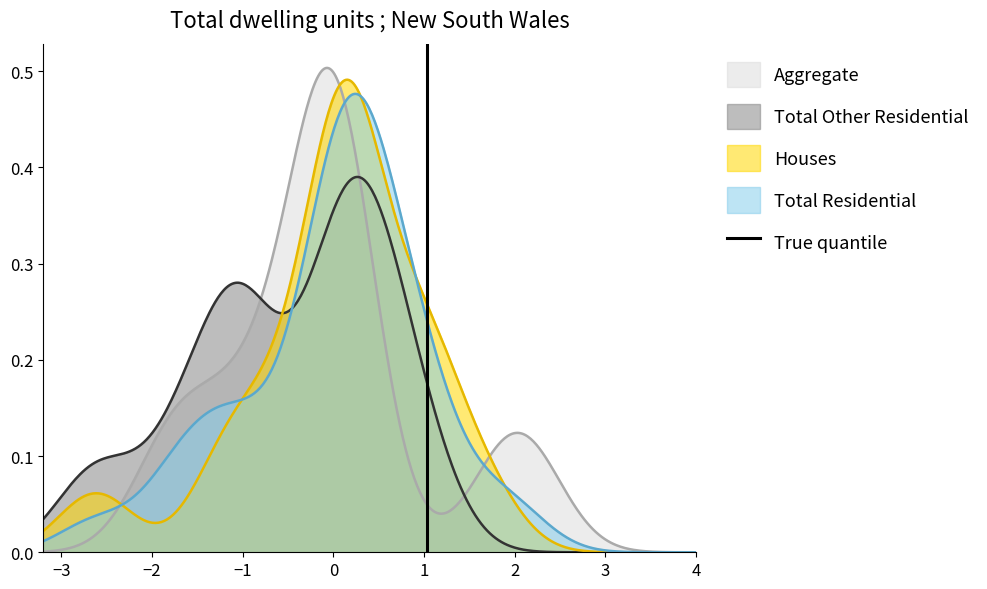

What is the value of the 2nd point from the left?

1